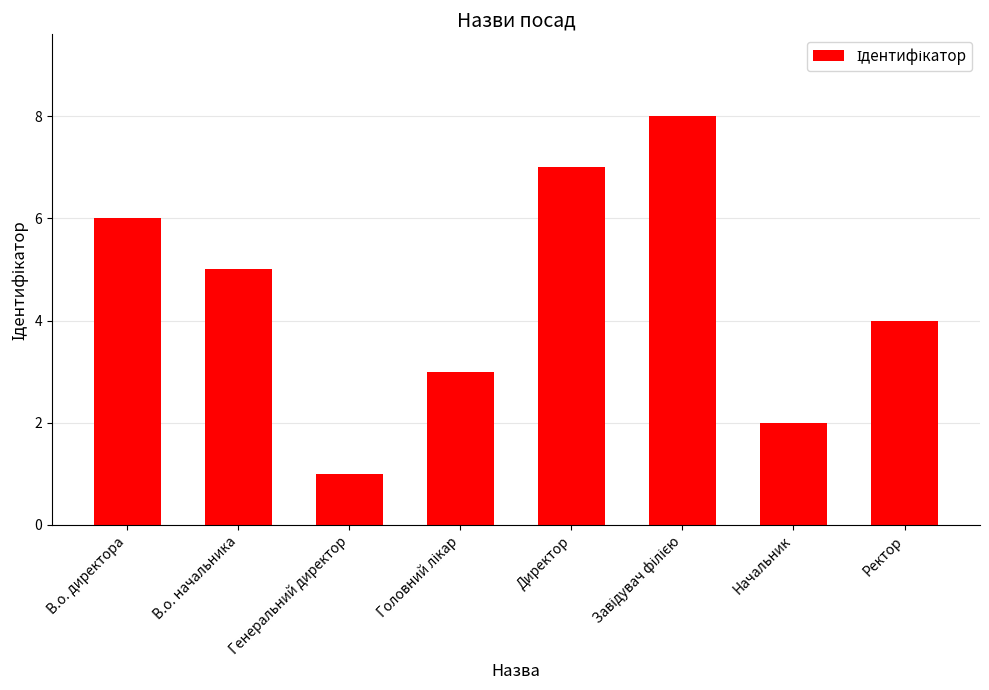

True or false: the data shows 0 at Генеральний директор.

False